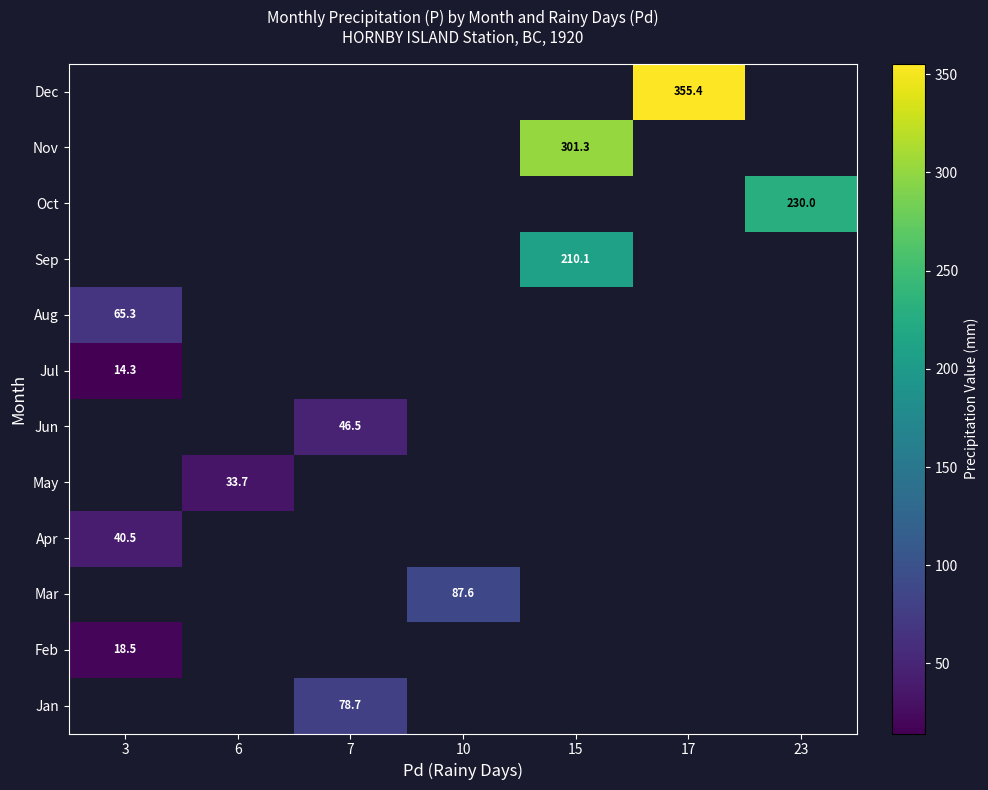

Which has a higher value, 3 or 23?

23